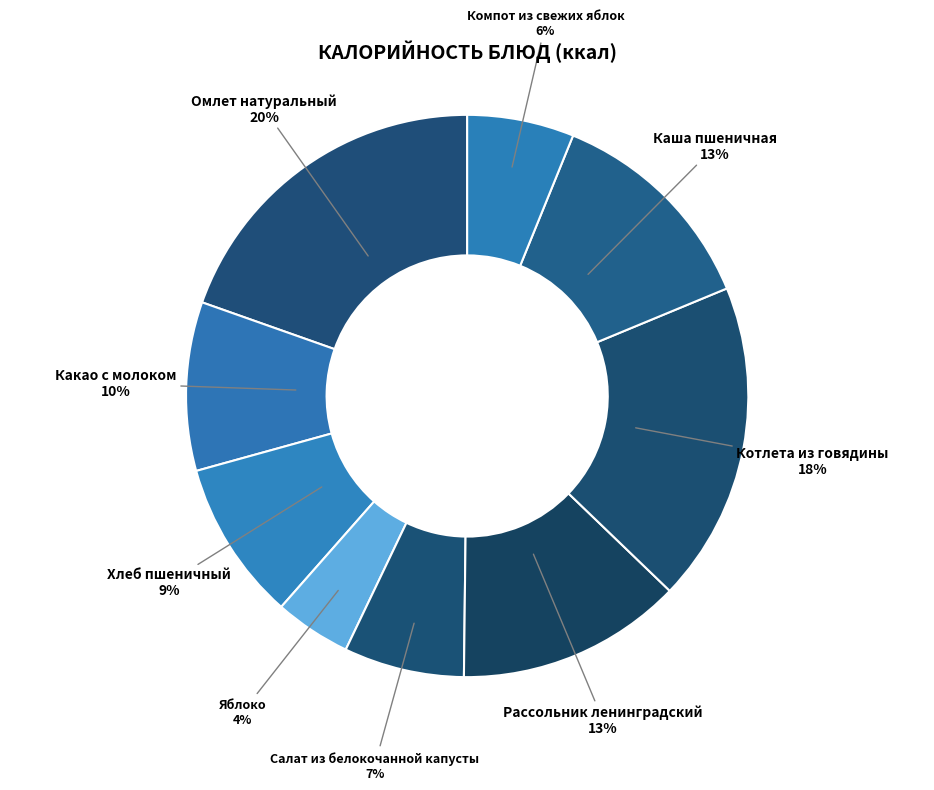

To the nearest percent, what percentage of the pie is Яблоко?

4%